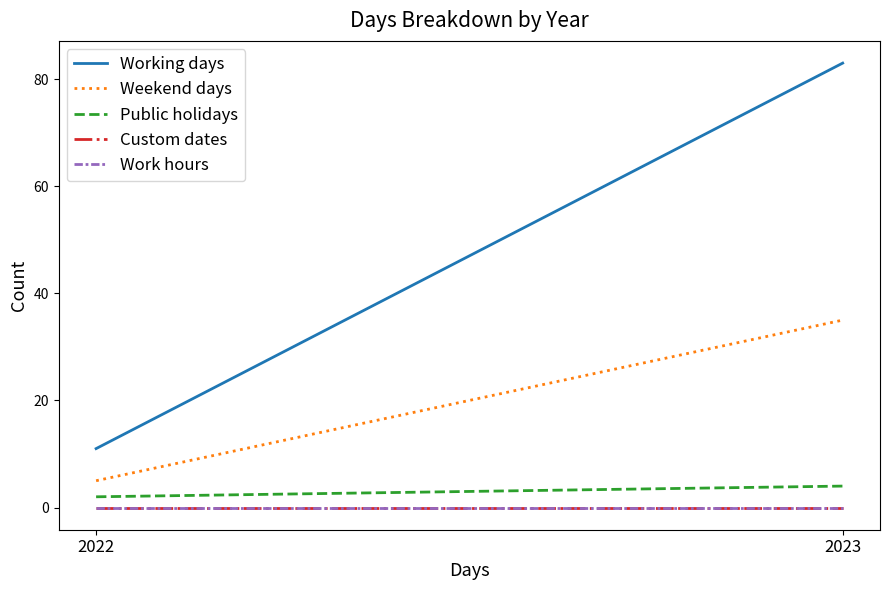

What is the value of the Working days point at the 1st from the left?

11